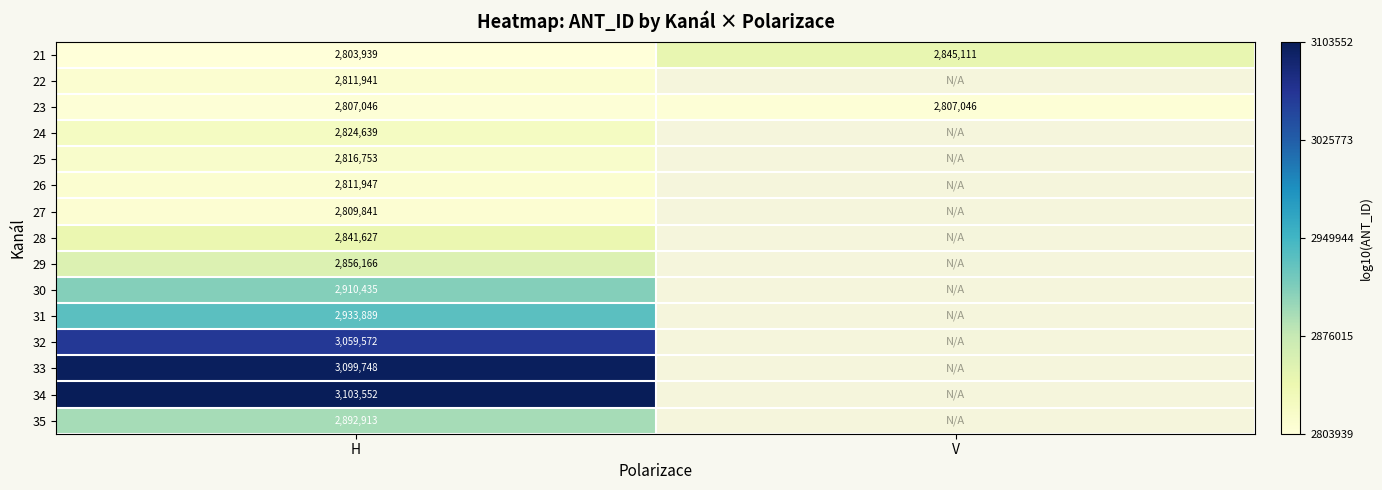

Is the value of 34 at H greater than the value of 21 at H?

Yes